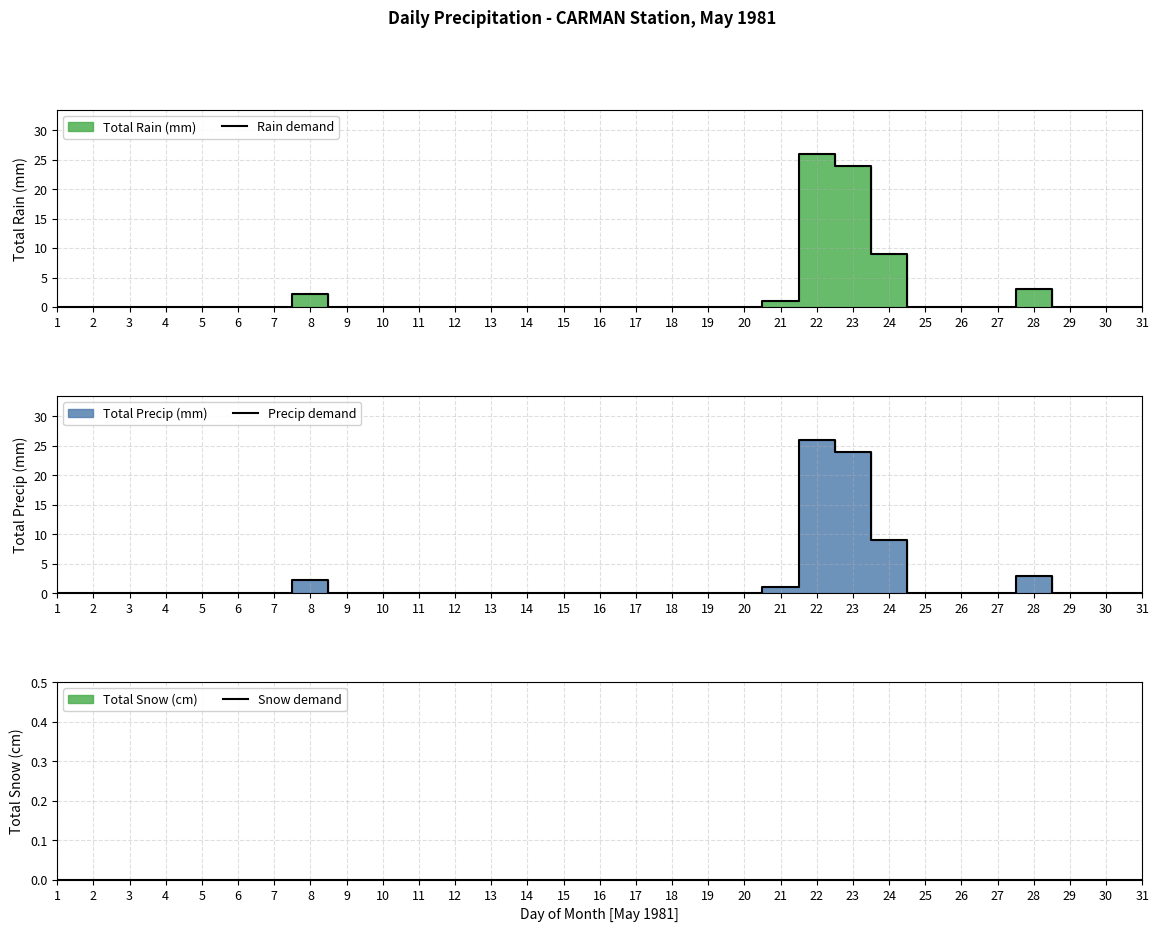

Which category has the highest value across all series?

22